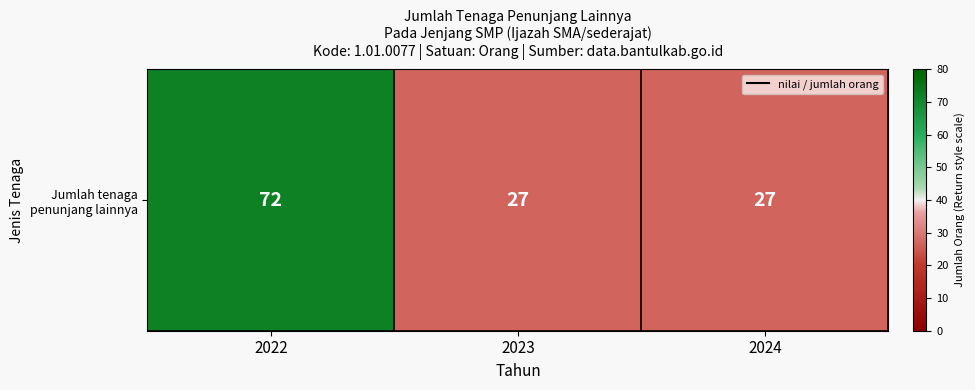

Where is the data nearest to the value 49?

2023